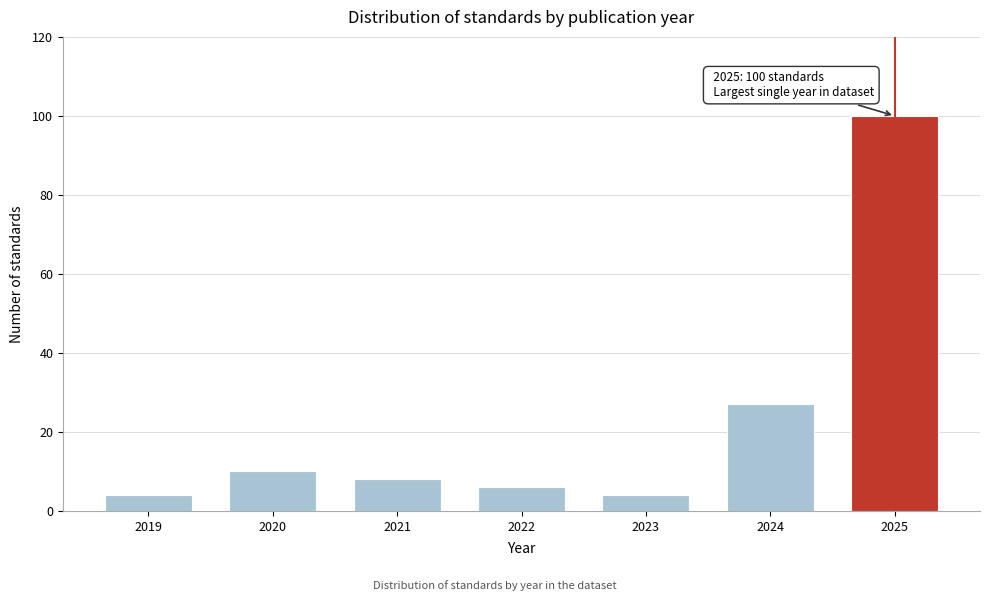

Reading left to right, extract all data points from this chart.

4	10	8	6	4	27	100